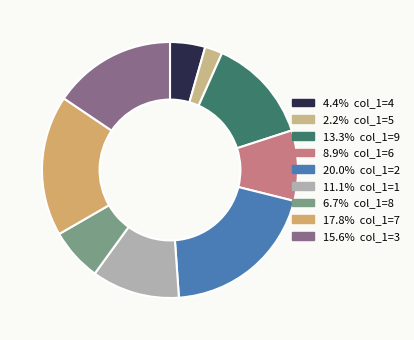

How many slices are in this pie chart?

9